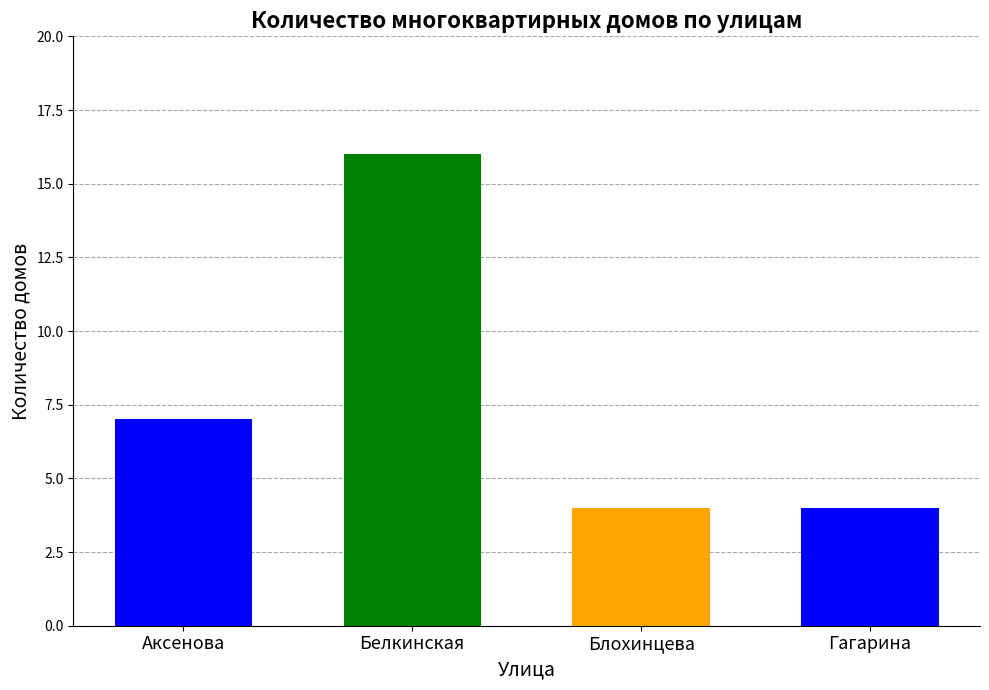

Is it true that the value at Блохинцева is 4?

True